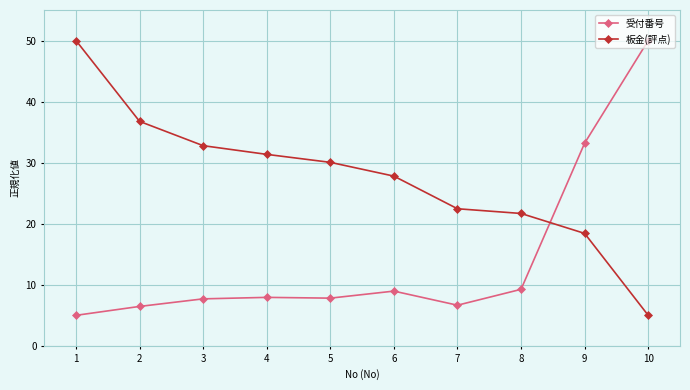

At which label does 受付番号 reach its minimum?

1